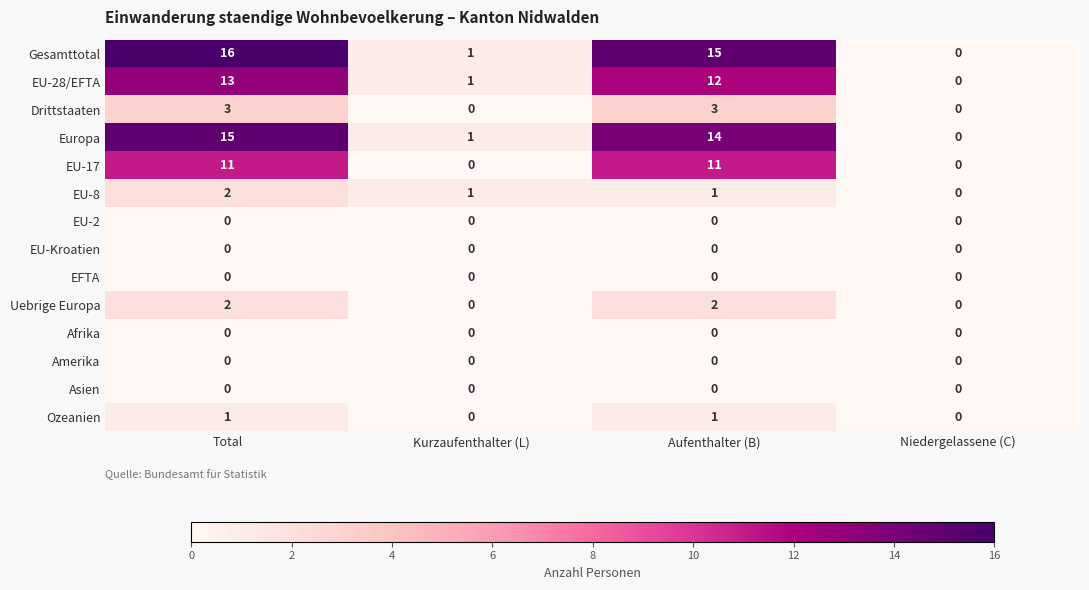

What is the spread (max minus min) of values at Total?

16